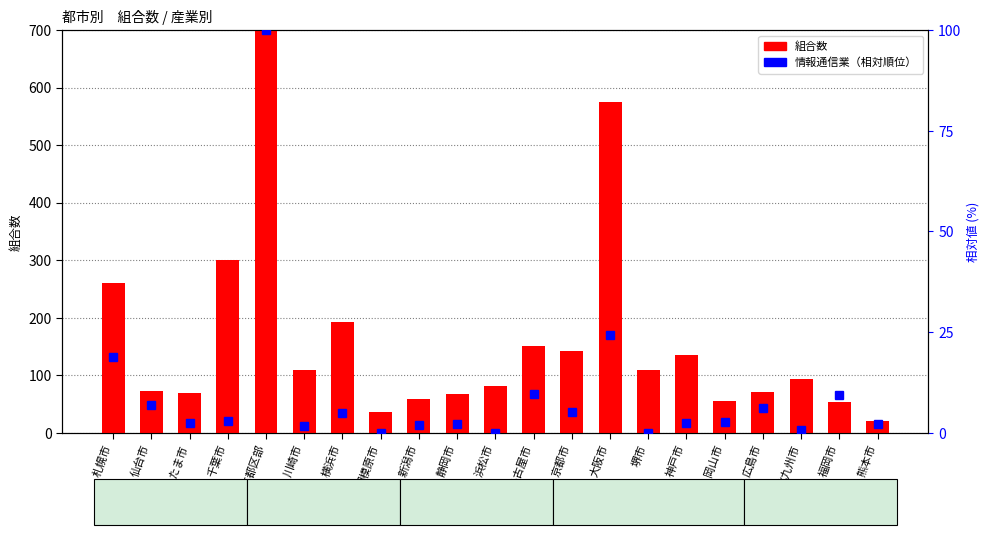

At which category is the sum across all series the highest?

東京都区部